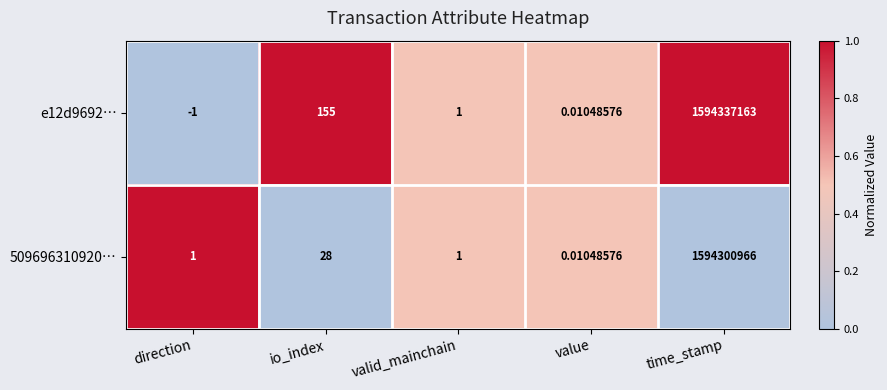

Which label corresponds to the smallest value in the chart?

direction